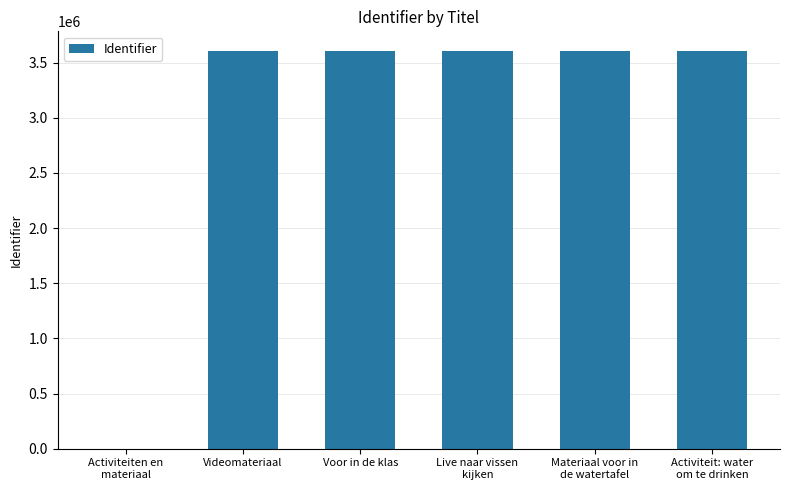

Count the number of categories in the chart.

6